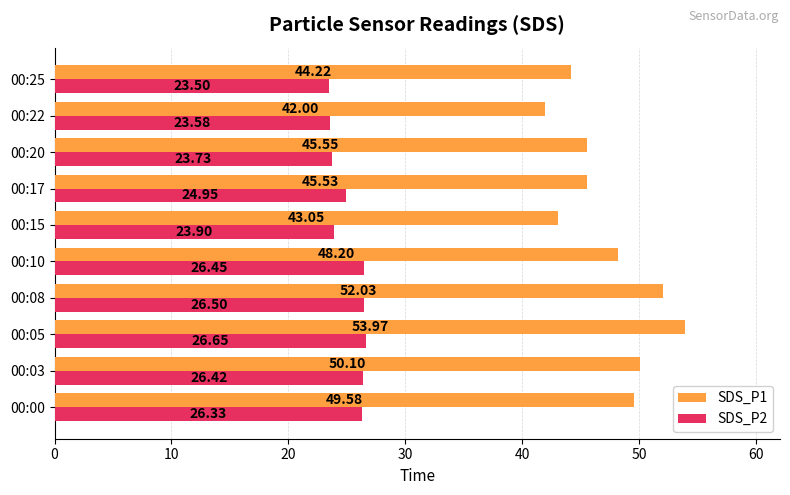

What is the sum of the SDS_P2 values at 00:00 and 00:17?

51.3